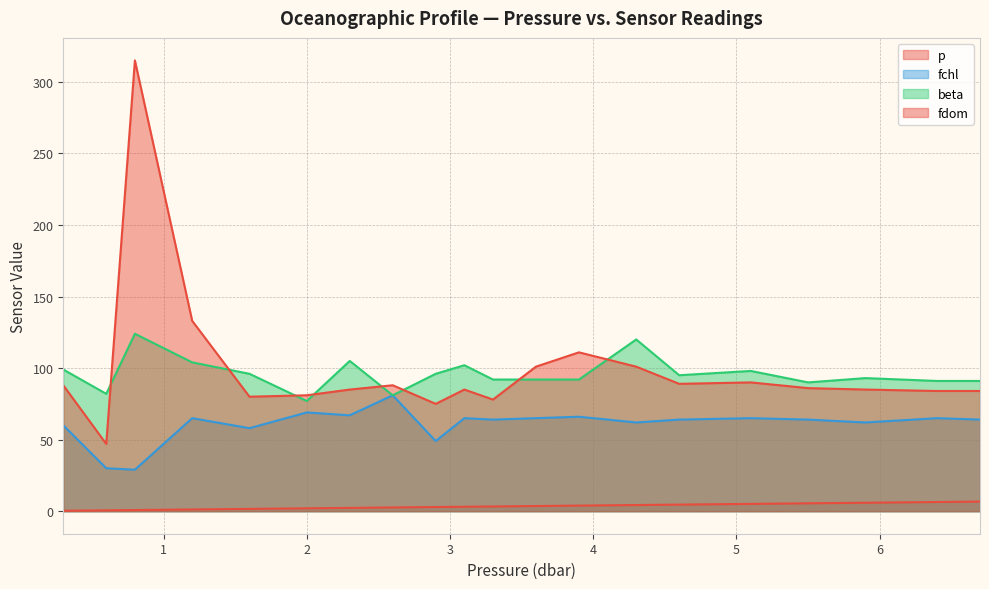

What is the spread (max minus min) of values at 4.3?

115.7